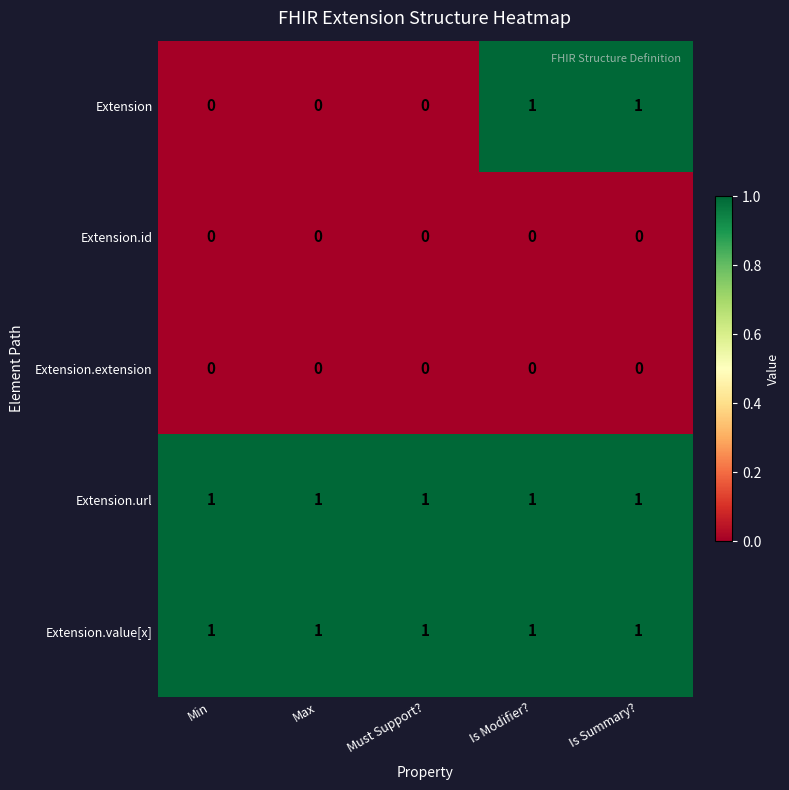

Is it true that Extension equals 1 at Is Modifier??

True